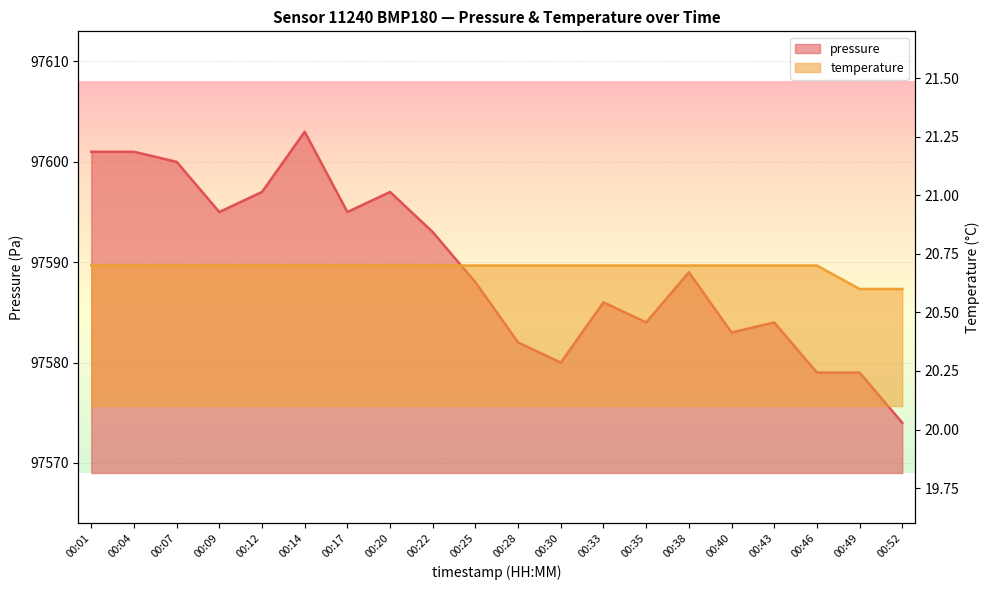

Is the value of temperature at 00:52 greater than the value of pressure at 00:09?

No